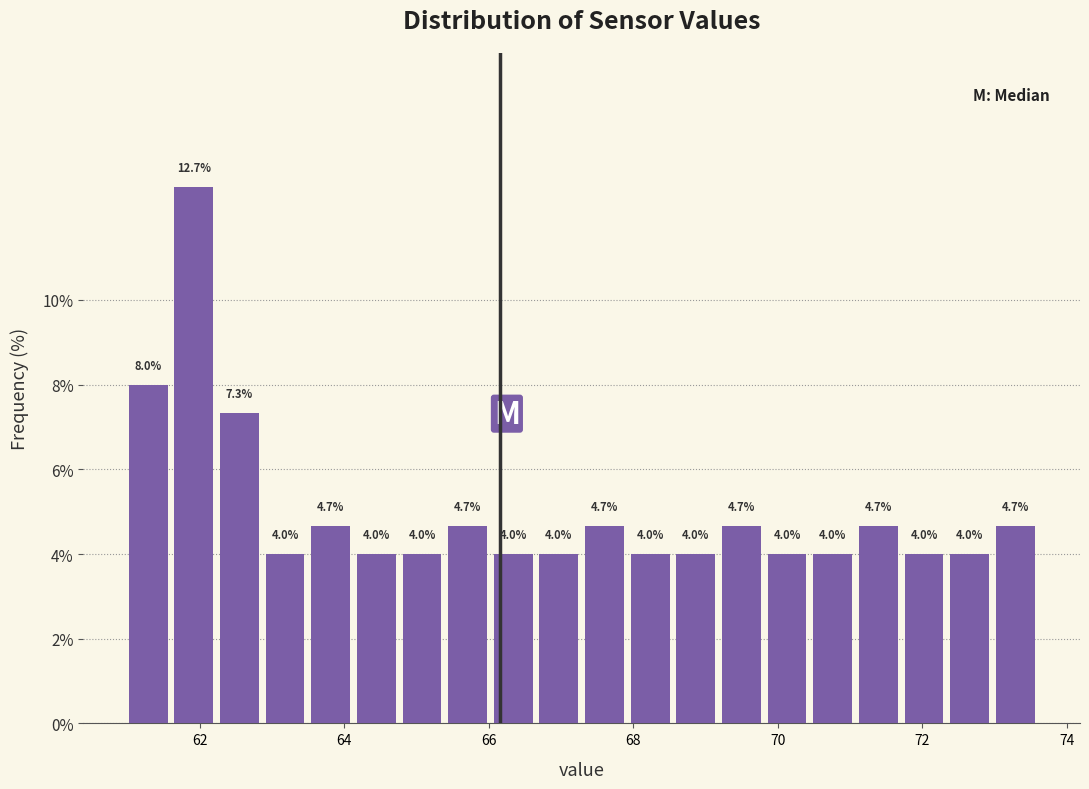

Around what value on the x-axis is the tallest bar? Give the approximate position of its centre, as read against the axis.

62.0